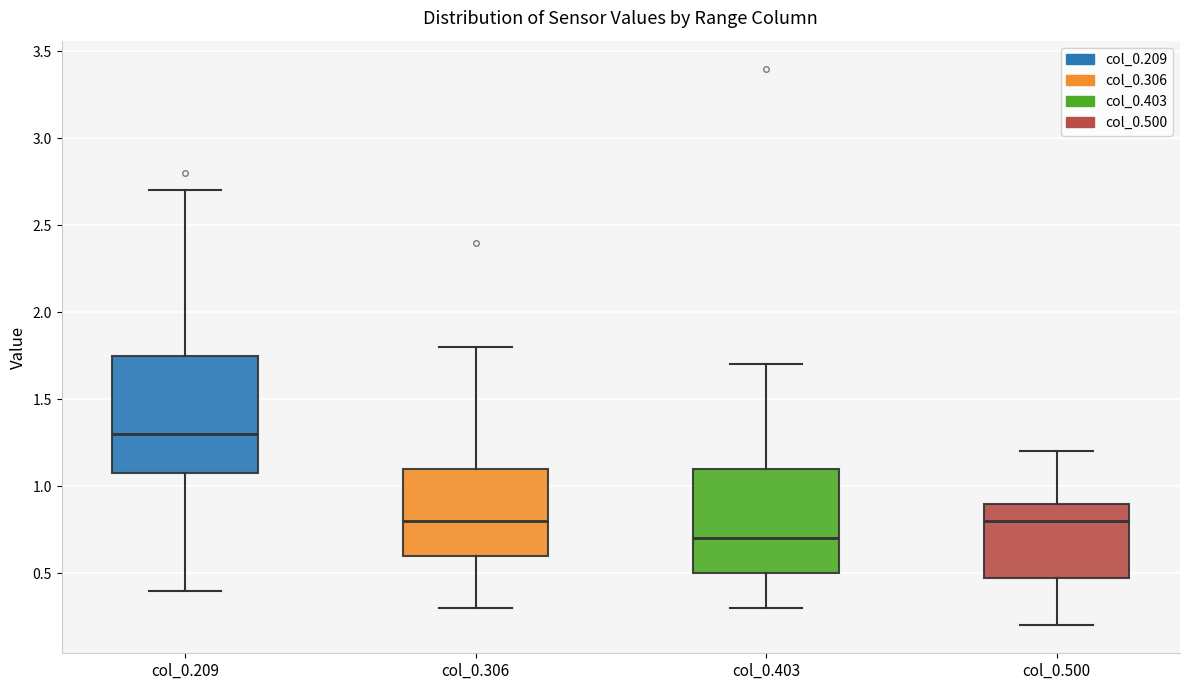

Where does the upper whisker of the box for col_0.500 end on the y-axis? The values are not printed on the chart, so give them approximately, as read against the axis.

1.20